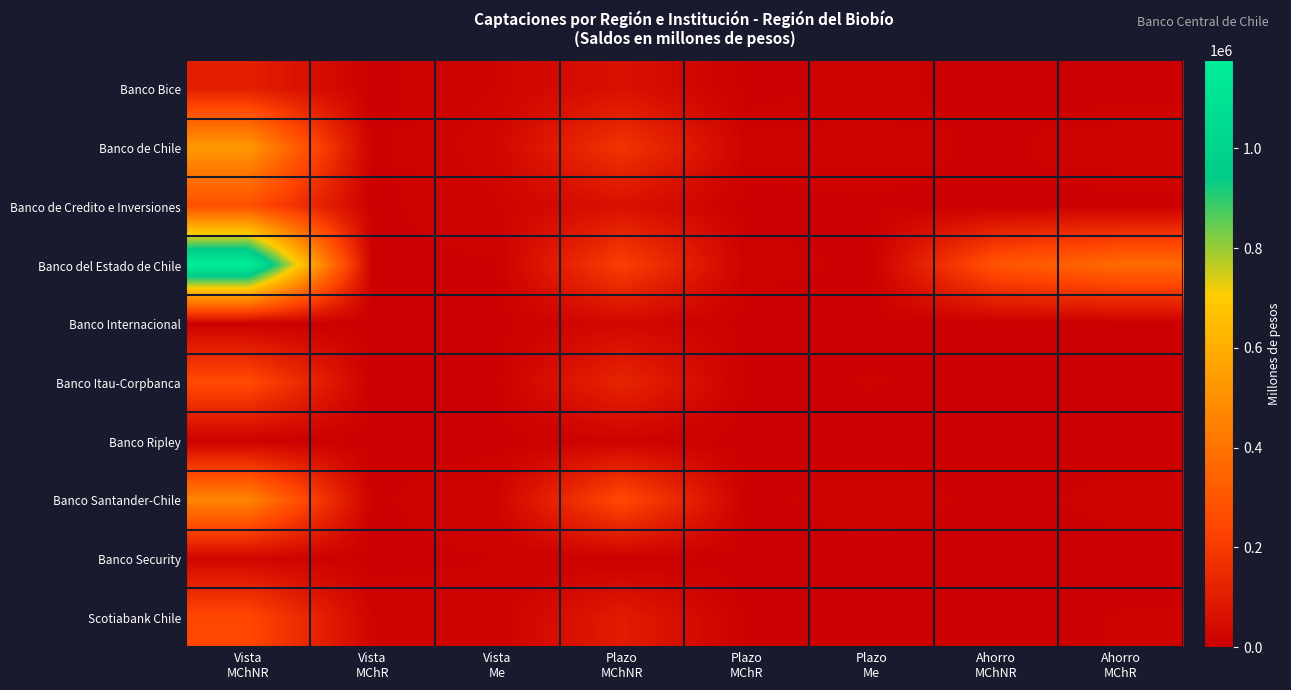

At which category is the sum across all series the highest?

Vista
MChNR